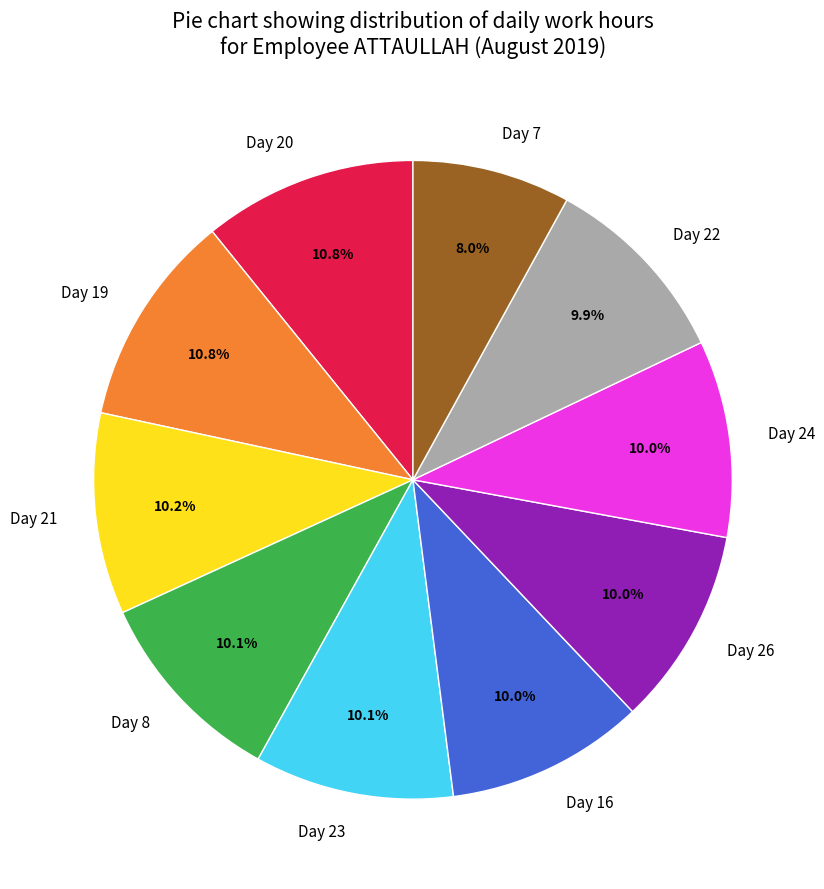

What is the ratio of the value at Day 7 to the value at Day 8?

0.8